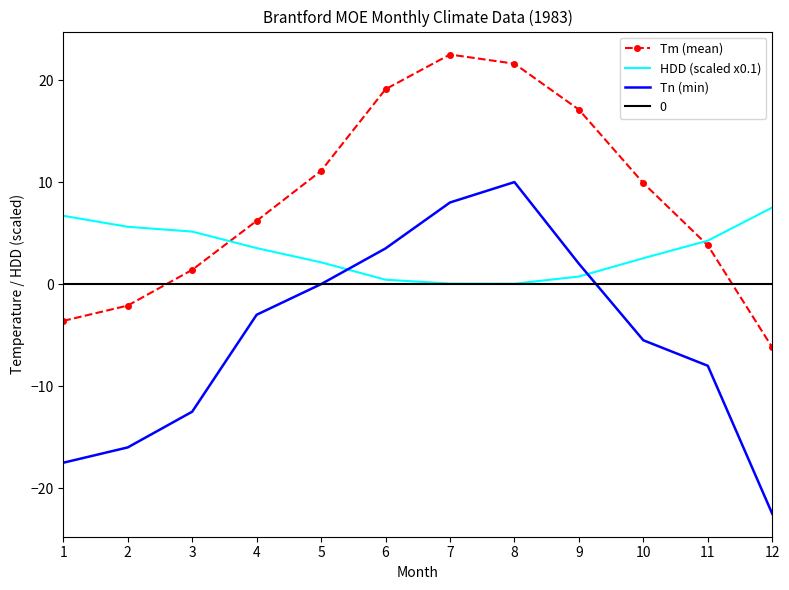

The Tn (min) series shows -3.0 at 4. True or false?

True